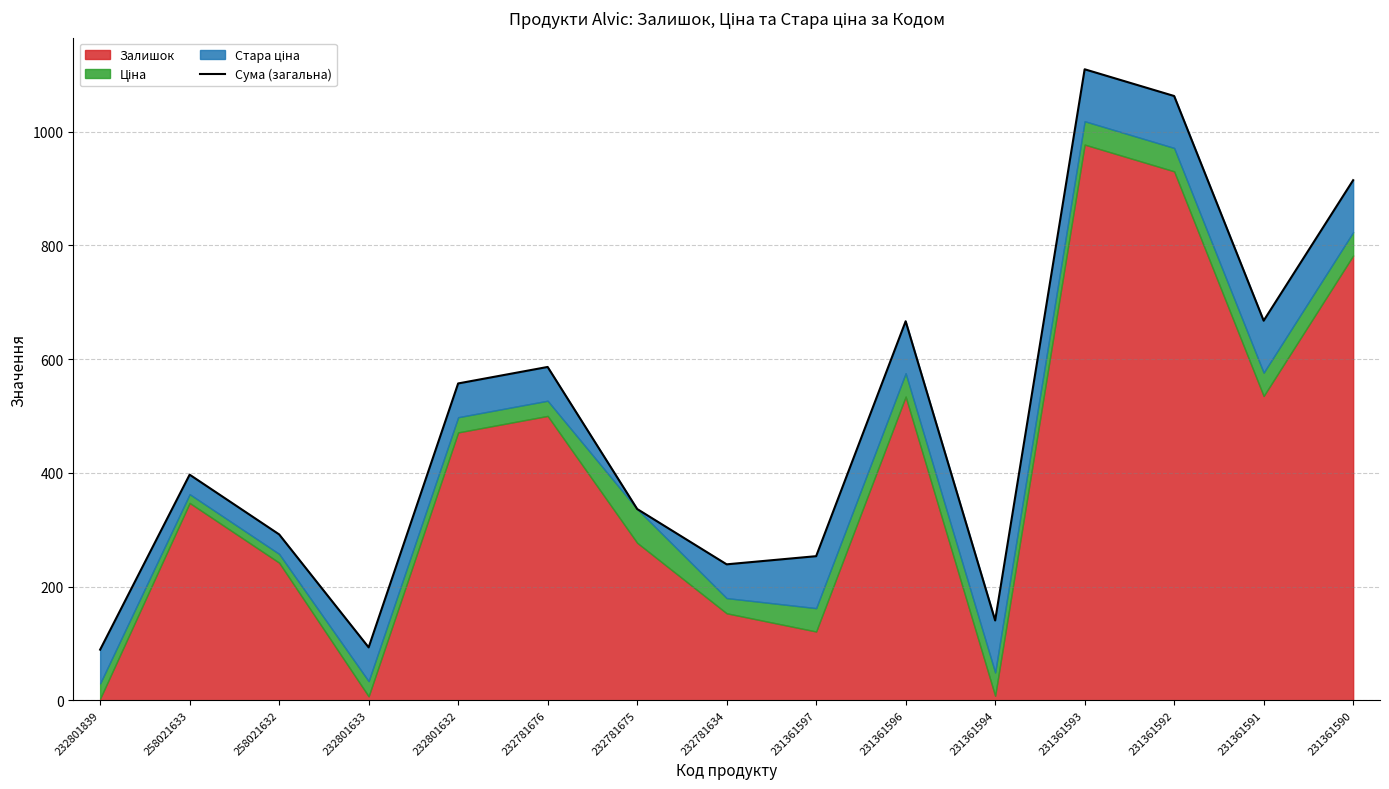

What is the label of the 11th point from the left?

231361594